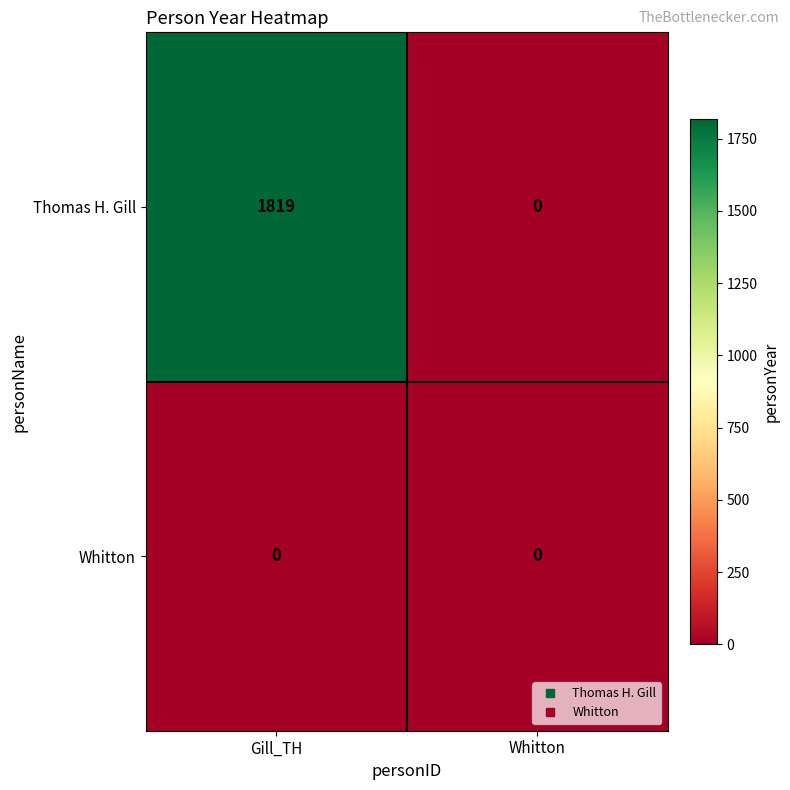

What is the highest value of the Thomas H. Gill series?

1819